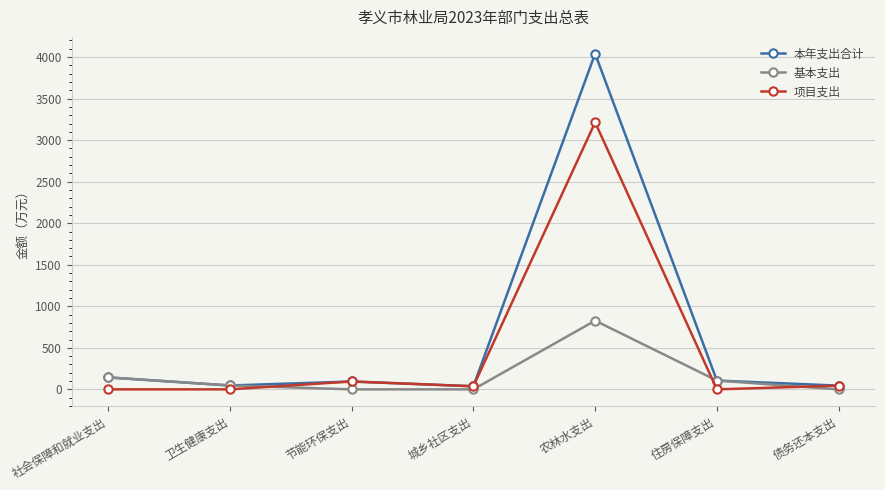

Rank the series by their average value, from highest to lowest.

本年支出合计, 项目支出, 基本支出